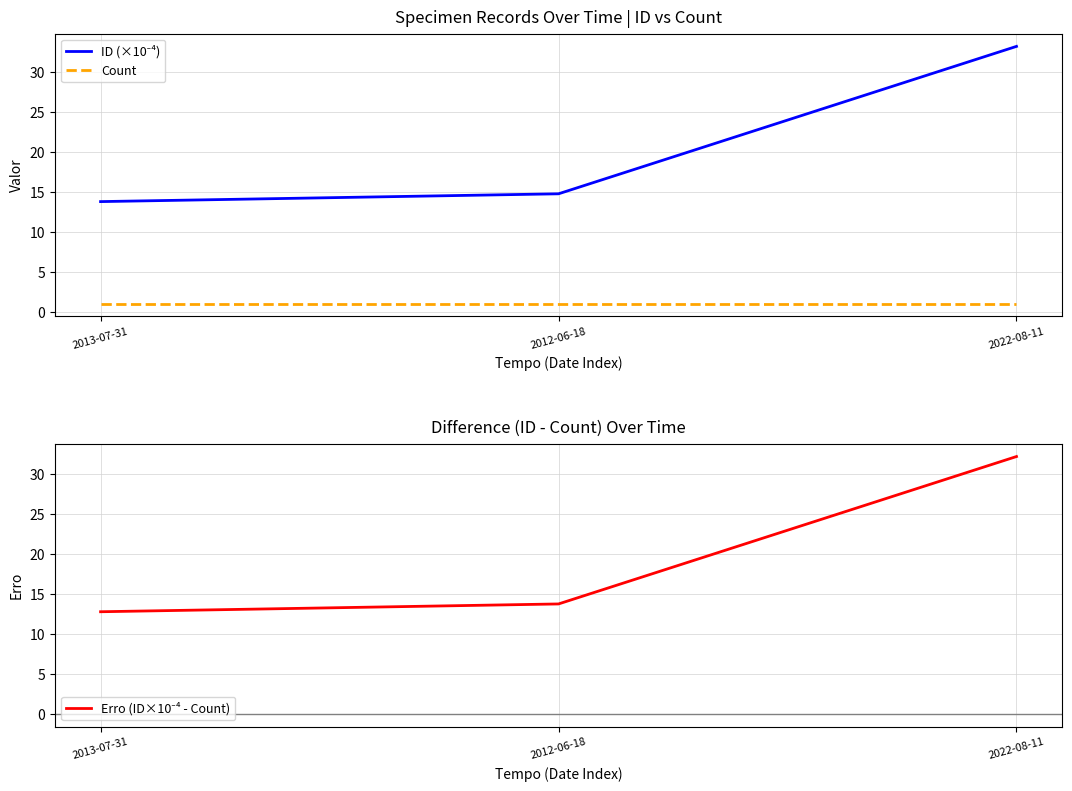

The Erro (ID×10⁻⁴ - Count) series shows 12.8 at 2013-07-31. True or false?

True